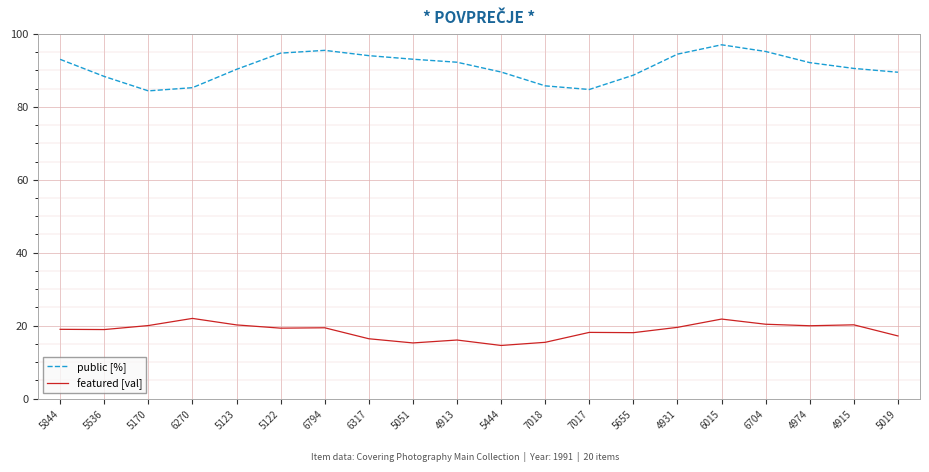

What is the approximate value of featured [val] at 6317?

16.4